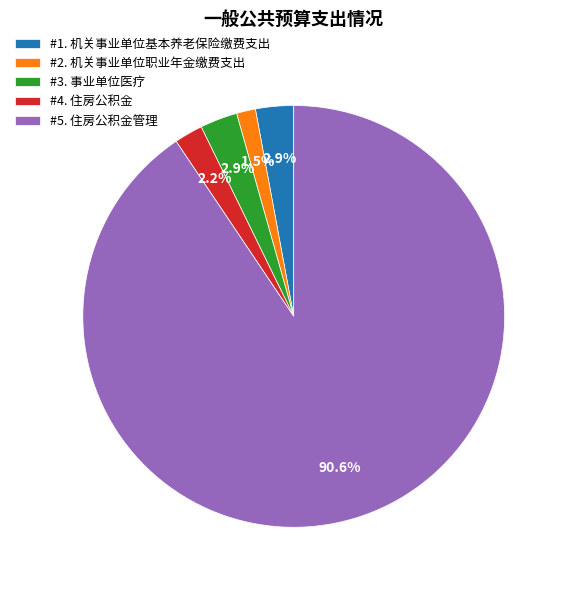

Is the sum of #1. 机关事业单位基本养老保险缴费支出 and #3. 事业单位医疗 greater than half?

No